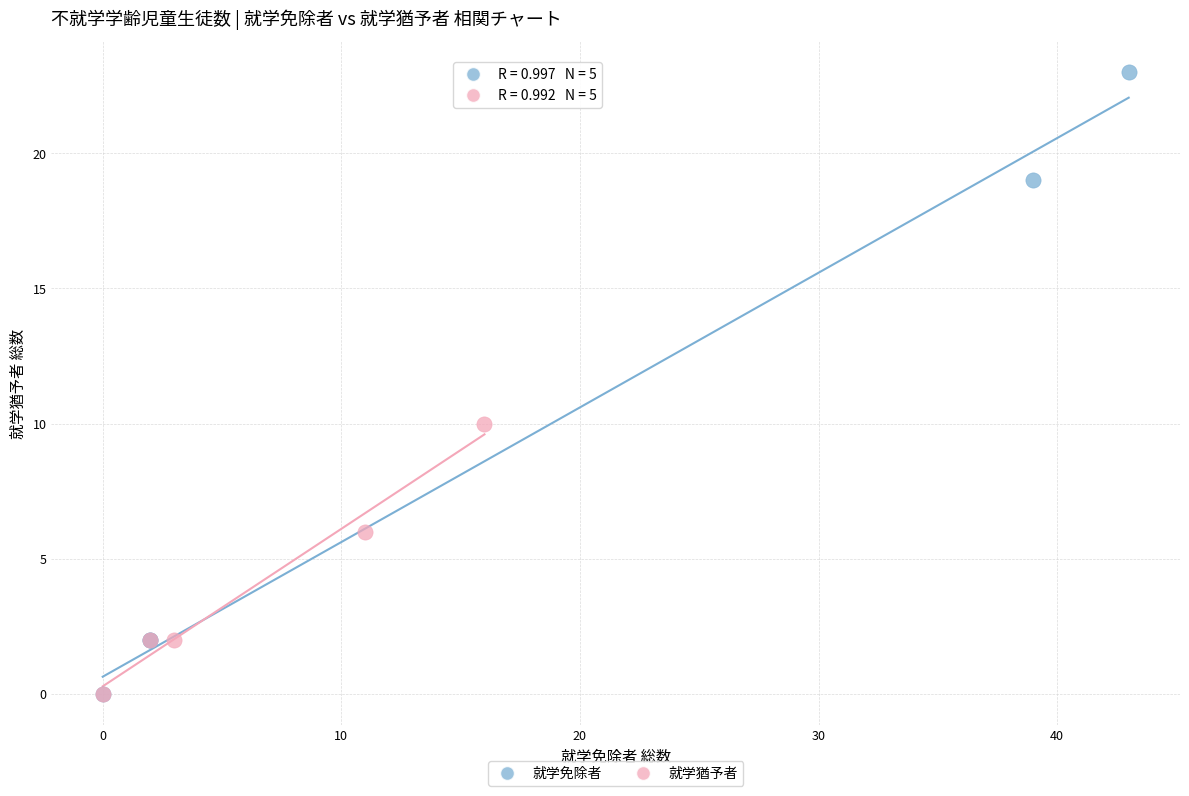

Which series has the largest Y range (max minus min)?

就学免除者